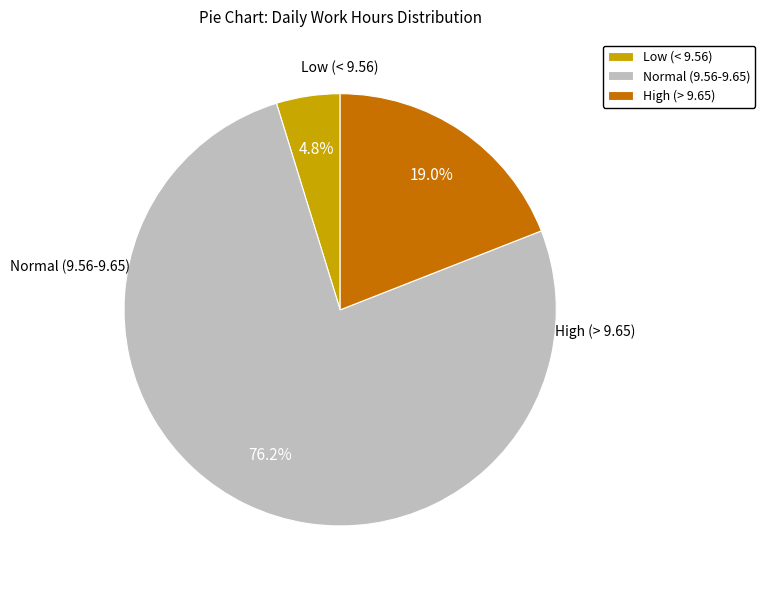

How many segments does this pie chart have?

3